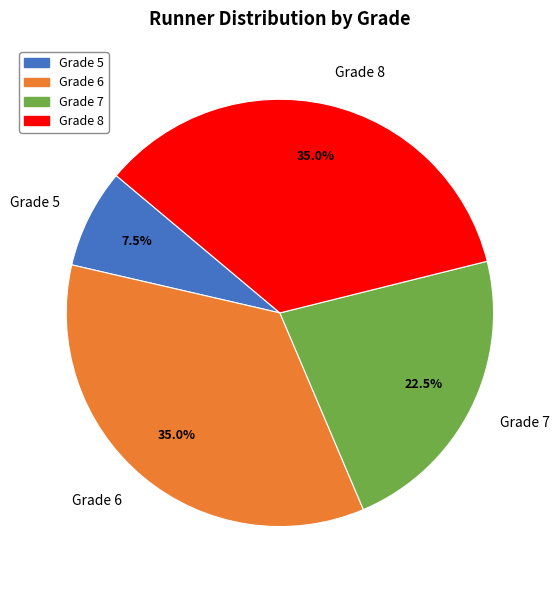

The Grade 7 slice represents 16% of the pie. True or false?

False